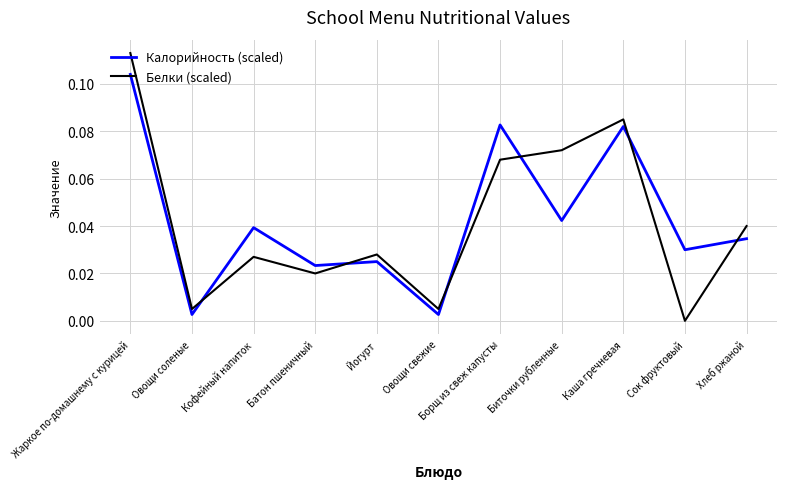

How many lines are shown in the chart?

2